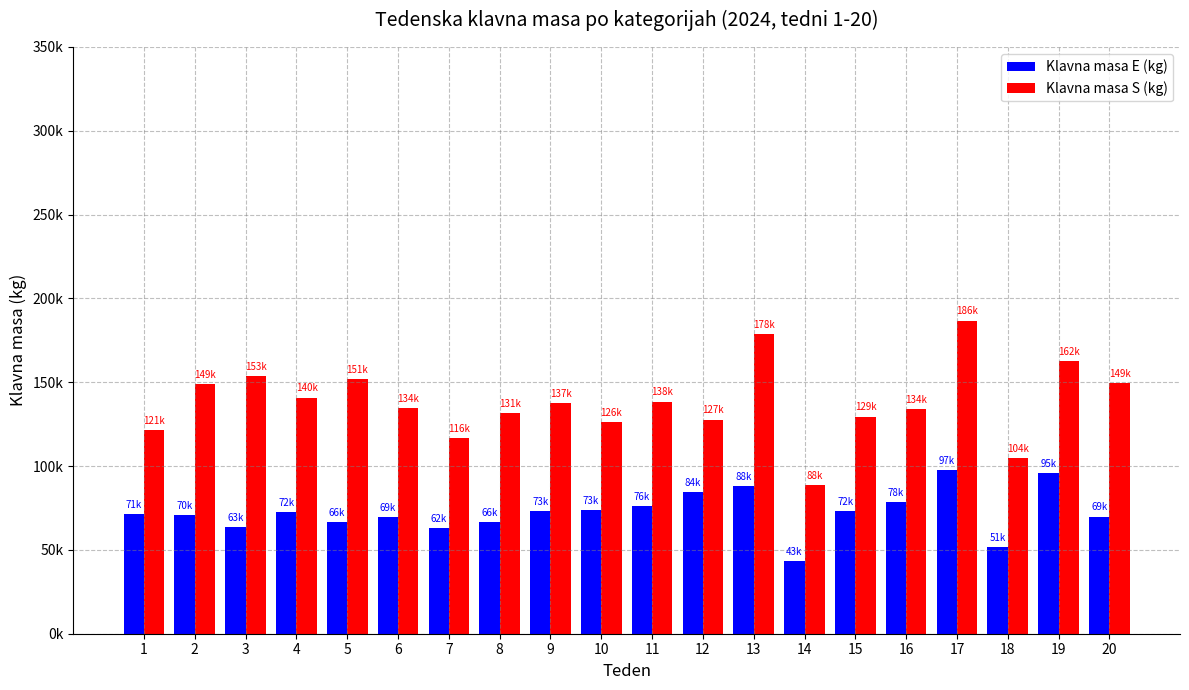

Are the bars horizontal?

No